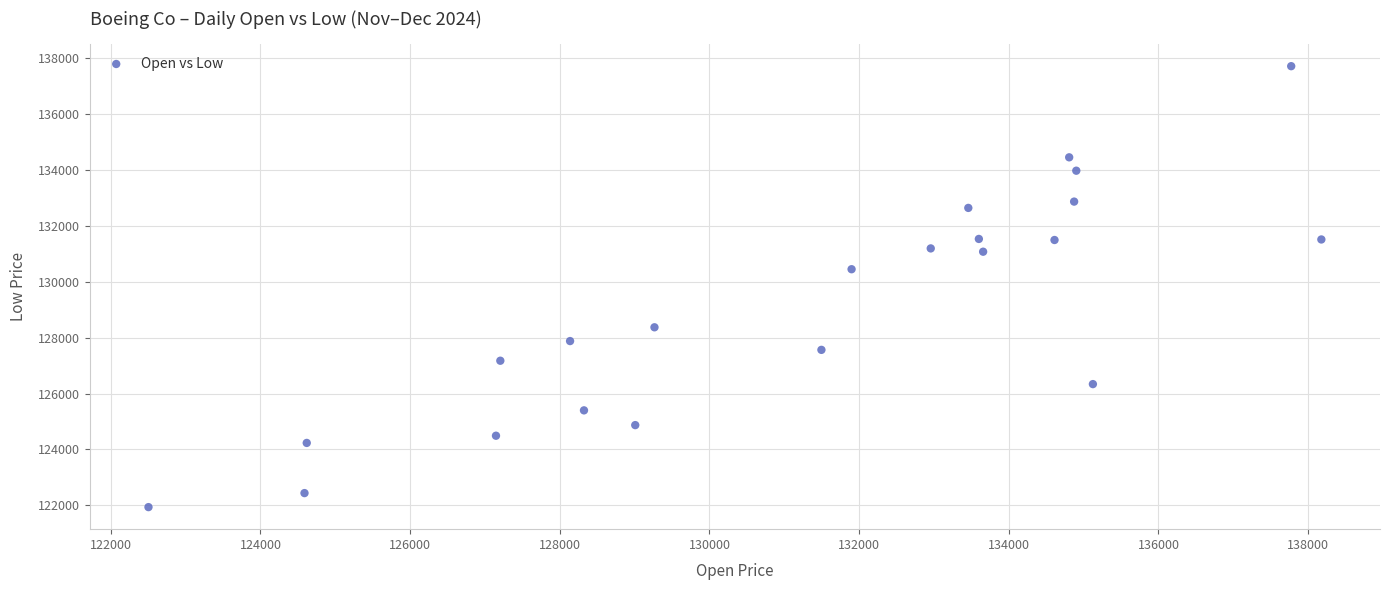

What Y value in the scatter plot is closest to 129827?

130451